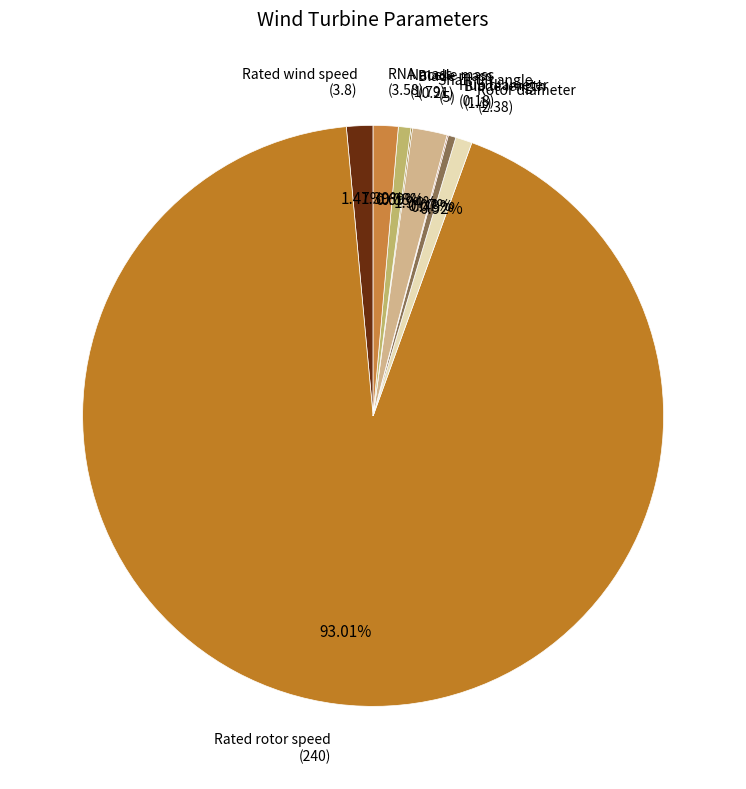

What is the majority slice?

Rated rotor speed